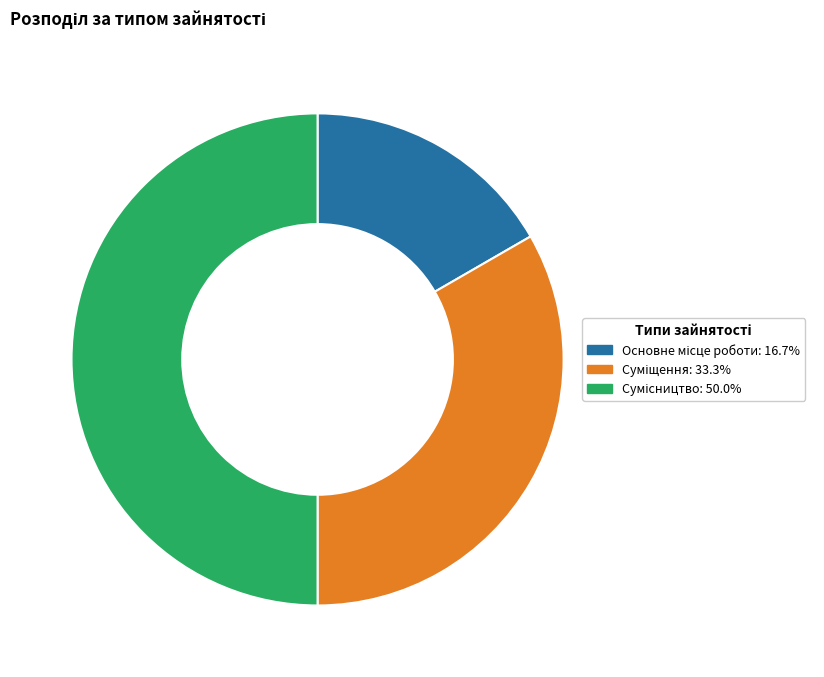

Is there a majority slice in this chart?

No